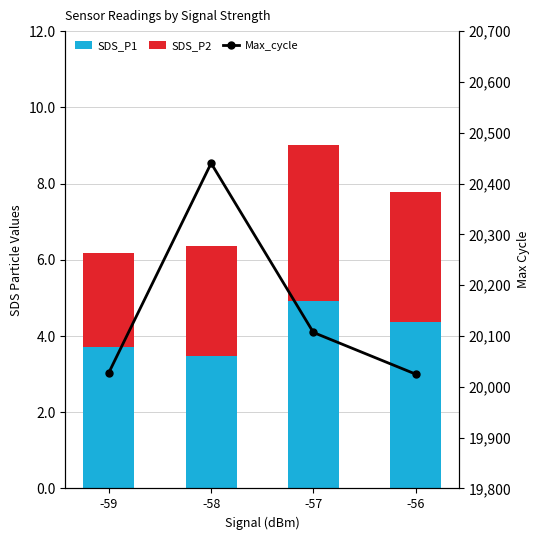

Does the chart contain any negative values?

No